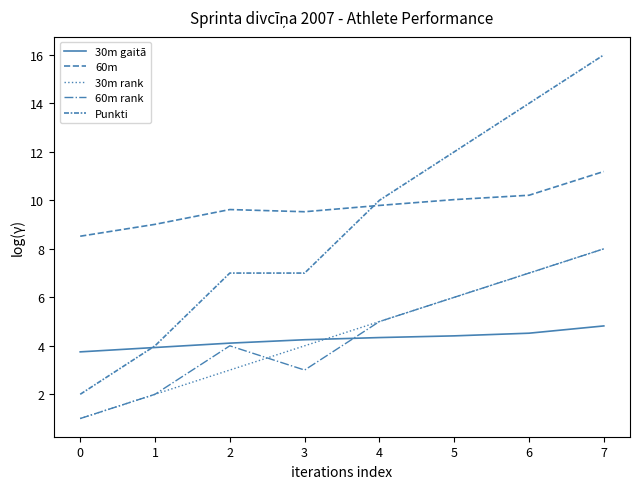

Which series changed the most between 3 and 6?

Punkti